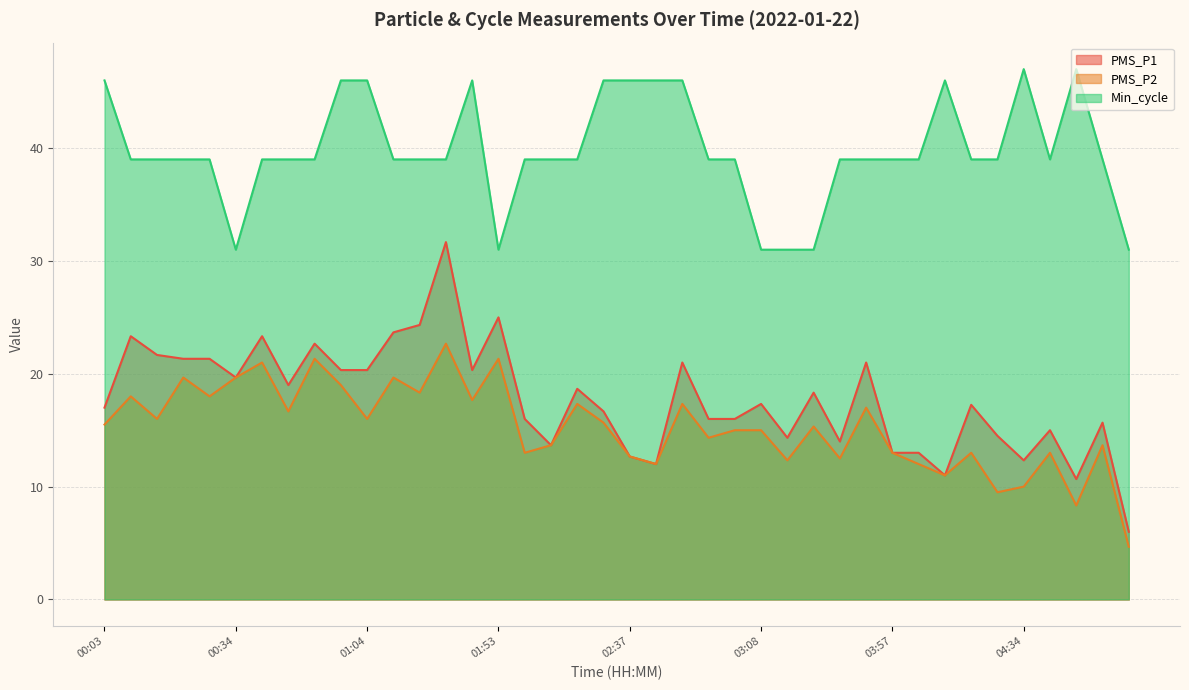

How many lines are shown in the chart?

3